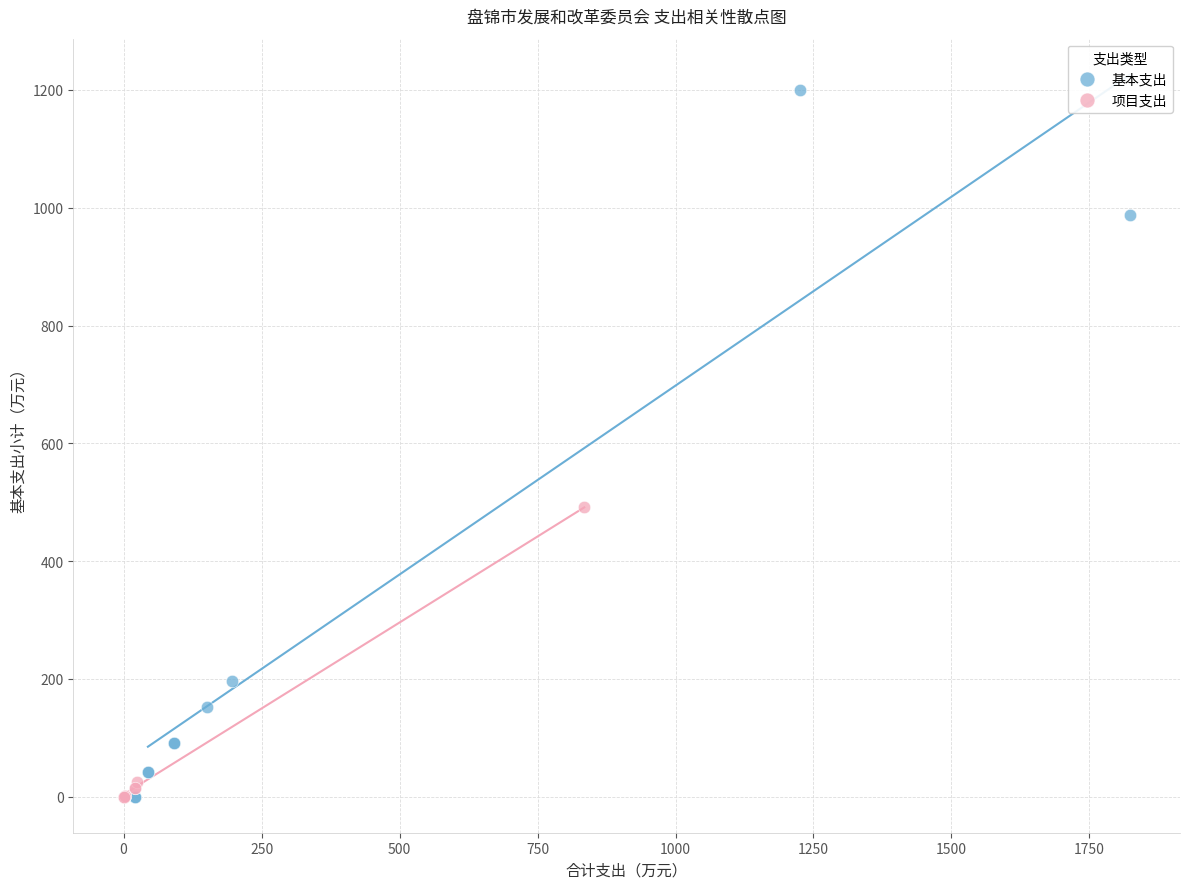

Which series has the largest Y range (max minus min)?

基本支出